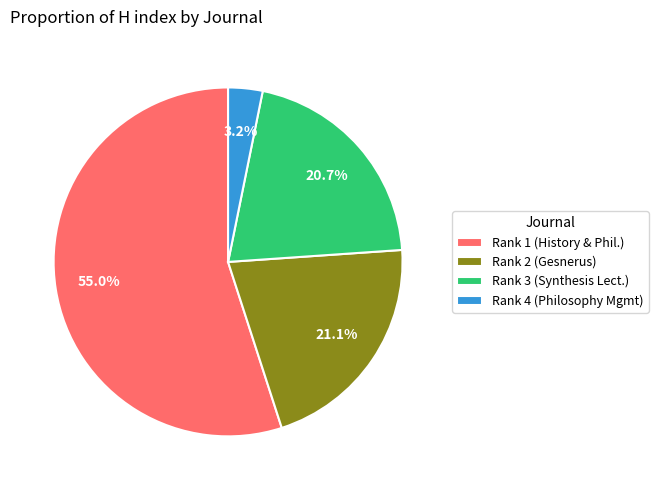

What is the smallest slice in the pie chart?

Rank 4 (Philosophy Mgmt)